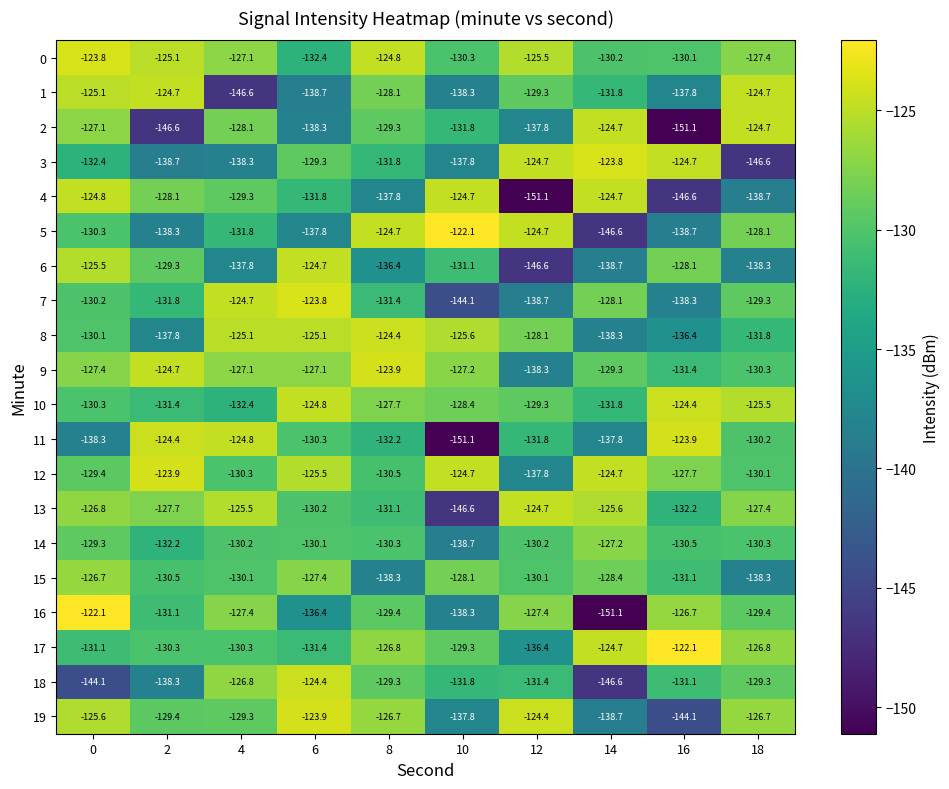

What is the spread (max minus min) of values at 14?

27.3